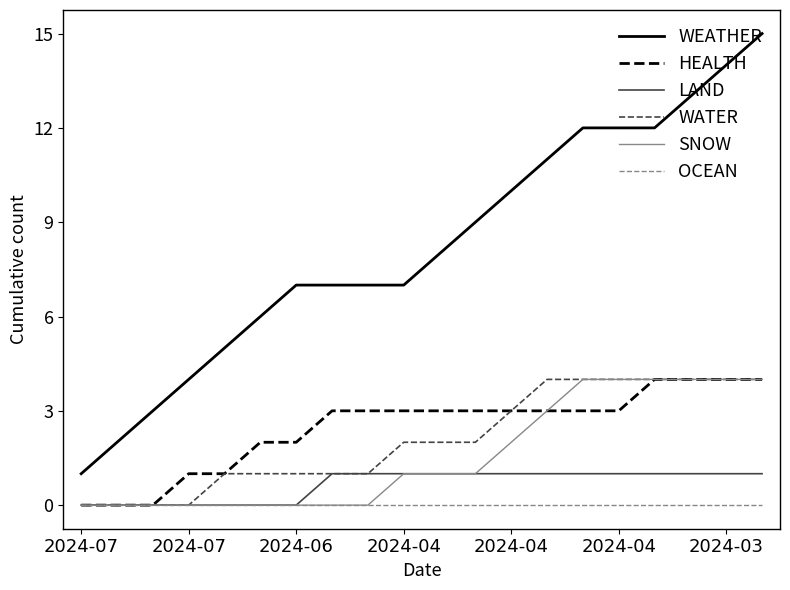

What is the greatest value displayed?

15